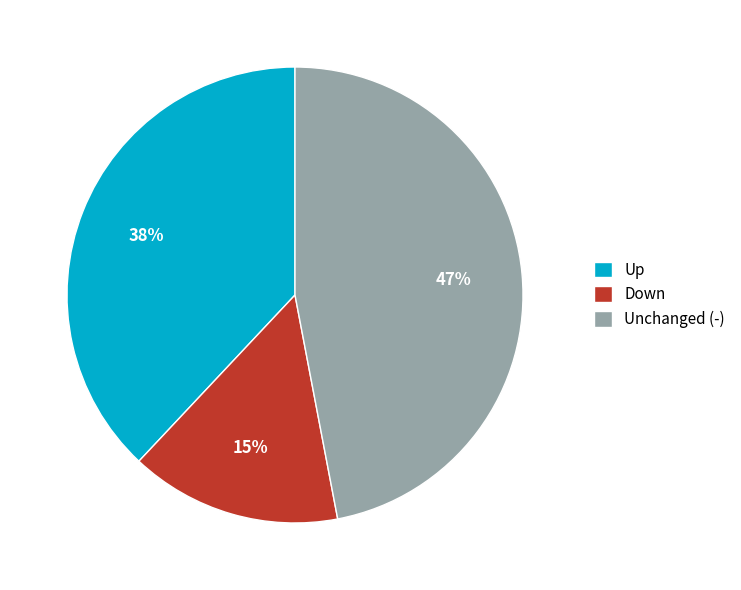

Count the number of slices in the pie.

3